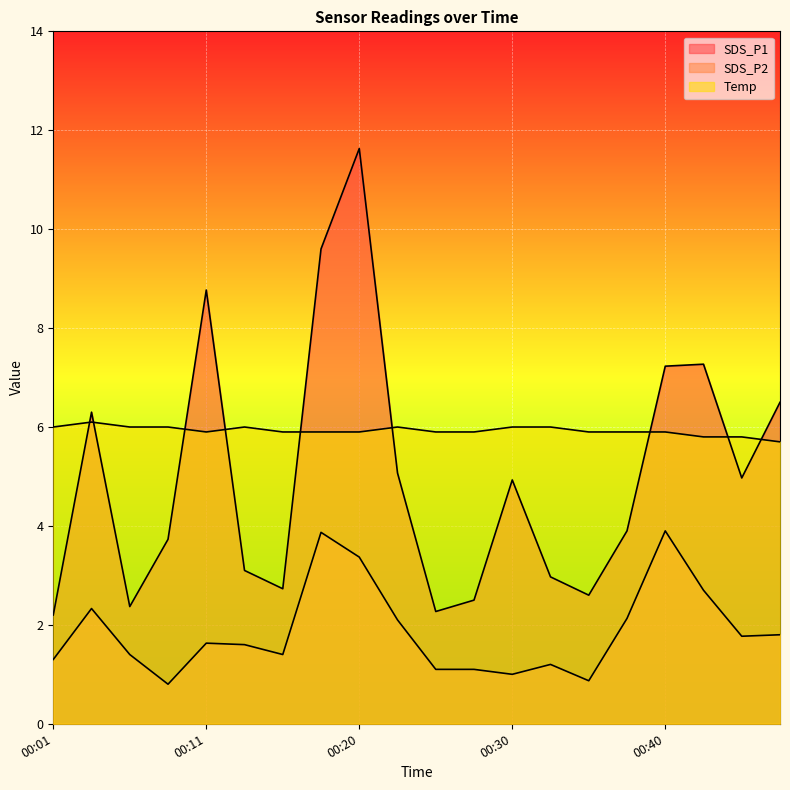

Is the value of SDS_P2 at 00:01 greater than the value of Temp at 00:18?

No